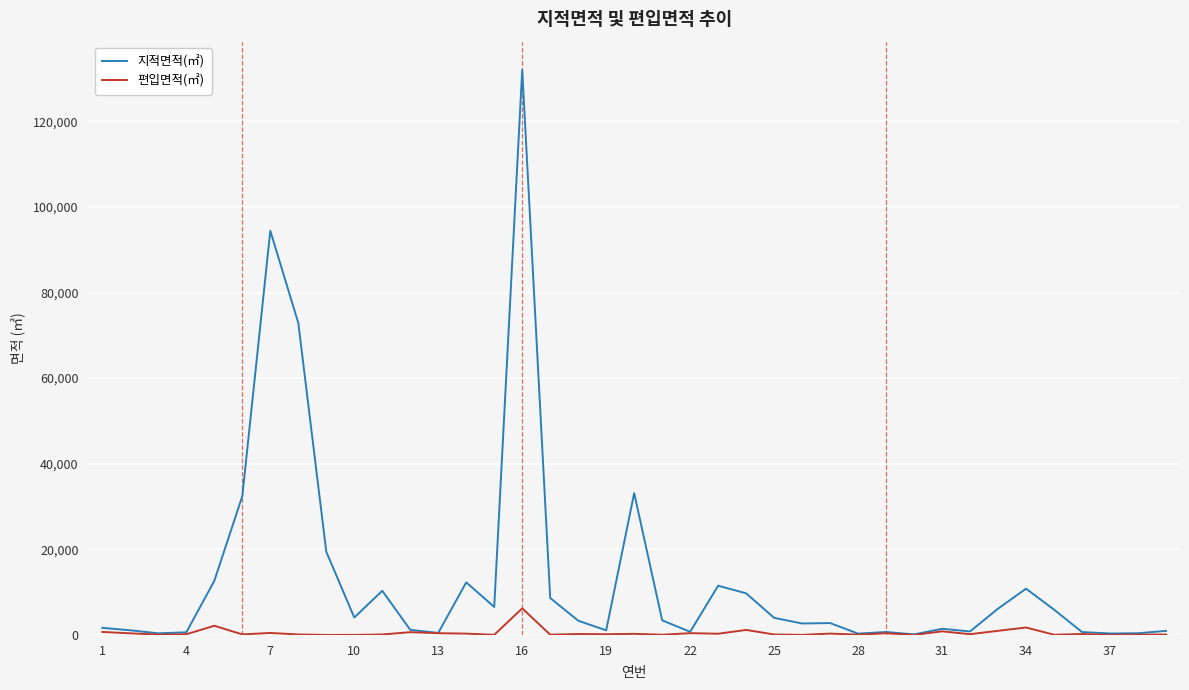

Which series has the widest spread of values?

지적면적(㎡)